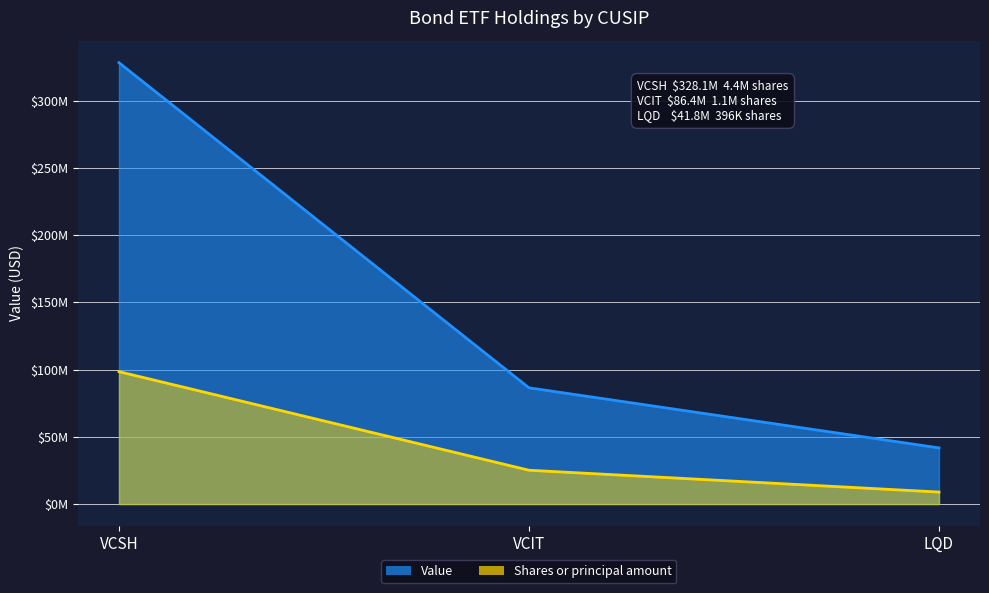

Does the chart have visible grid lines?

Yes